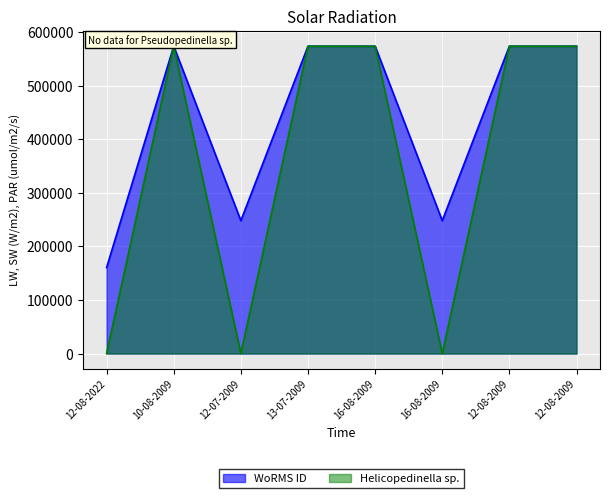

Which category has the highest value across all series?

10-08-2009